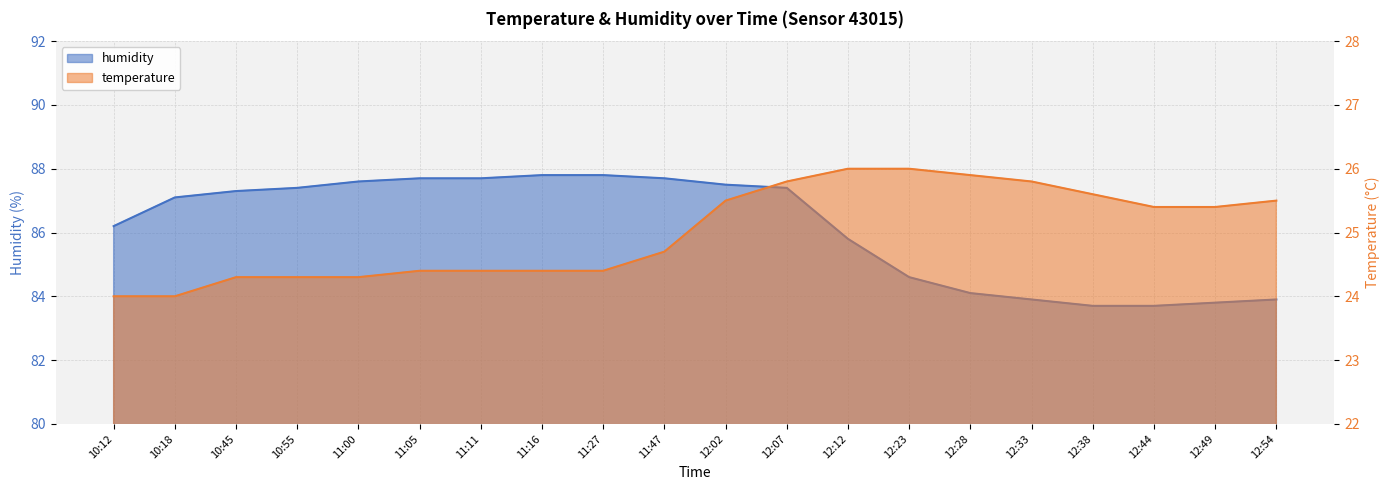

Is it true that humidity equals 22.3 at 12:38?

False